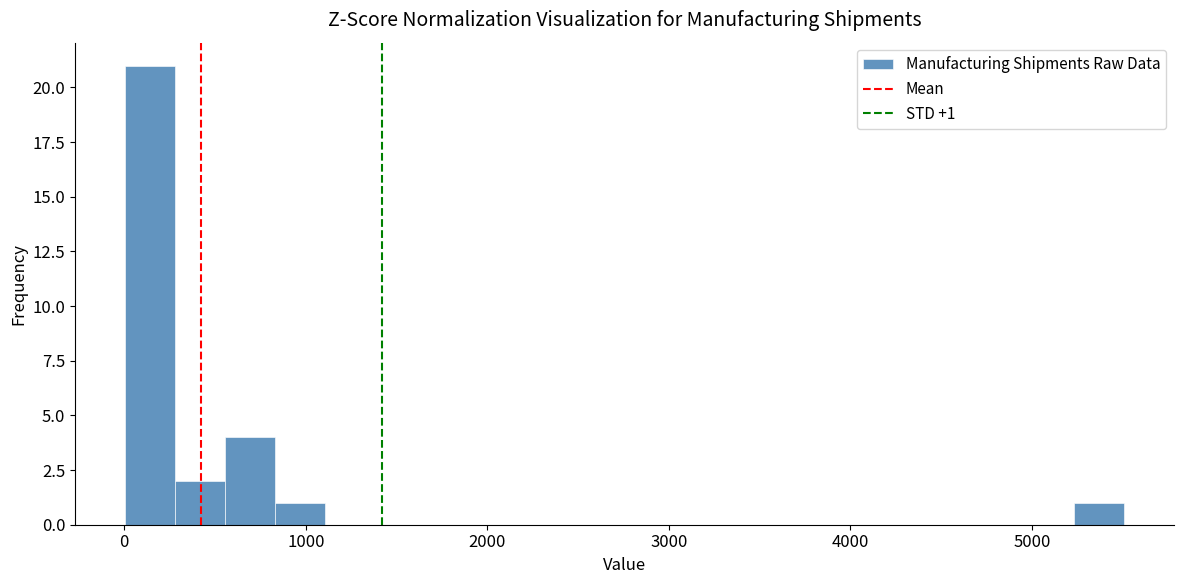

Around what value on the x-axis is the tallest bar? Give the approximate position of its centre, as read against the axis.

100